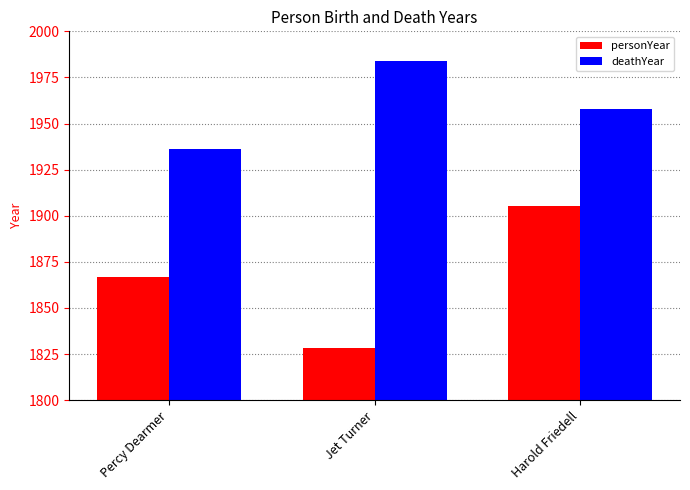

What is the value of the personYear bar at the 2nd from the left?

1828